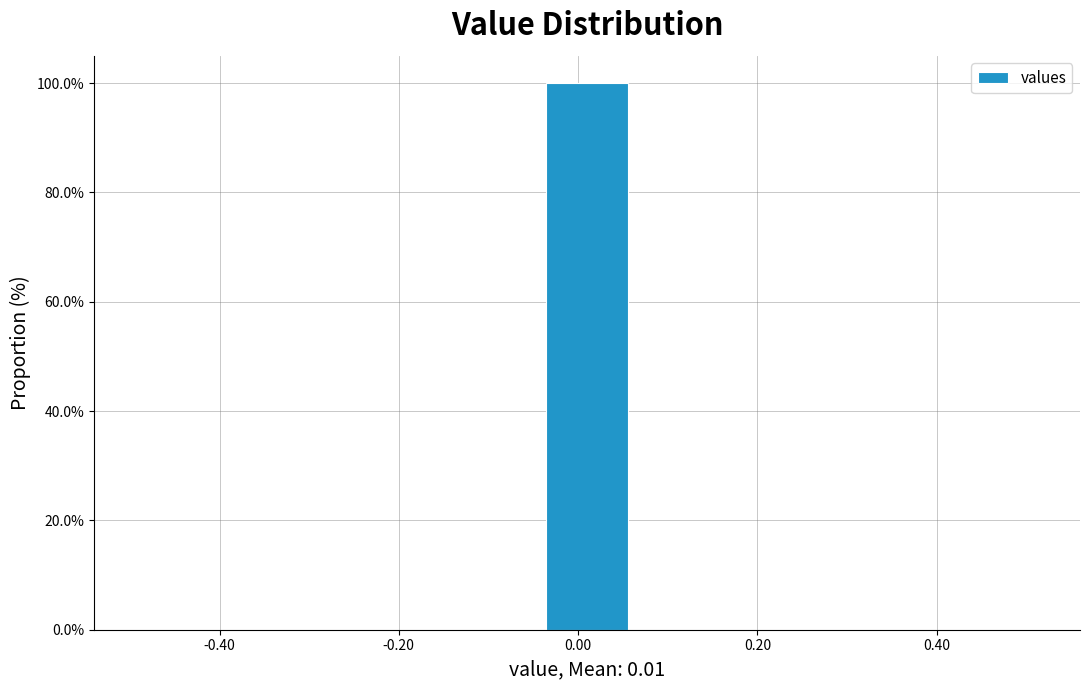

Which range on the x-axis has the tallest bar?

-0.04 to 0.06